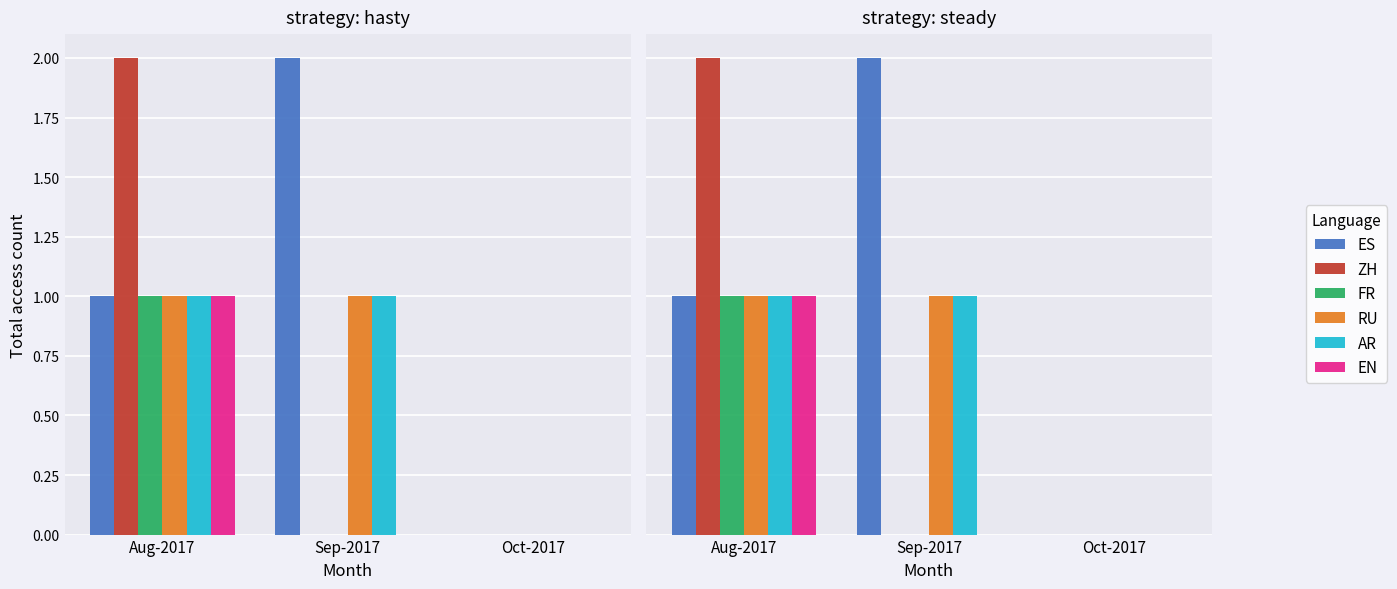

At which category is the sum across all series the highest?

Aug-2017